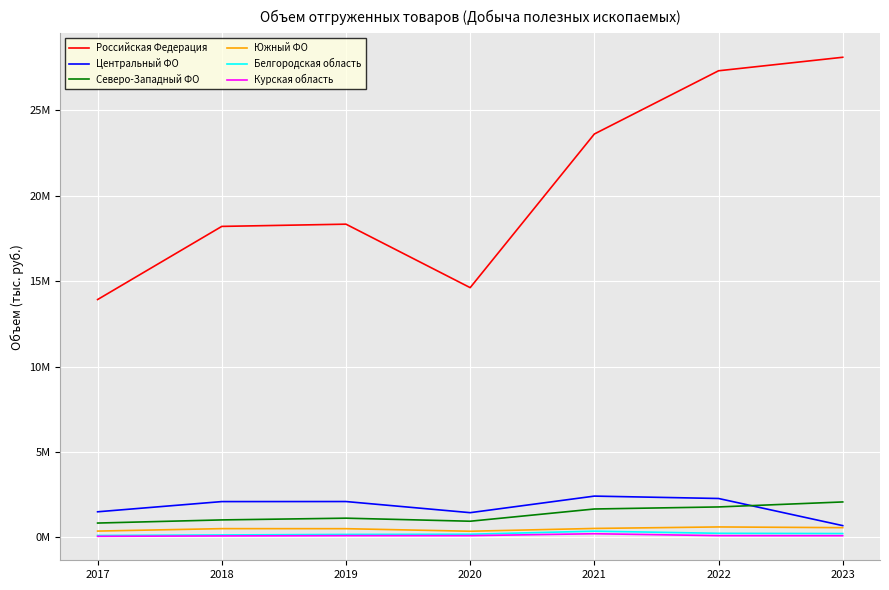

True or false: Северо-Западный ФО and Белгородская область cross at least once.

False